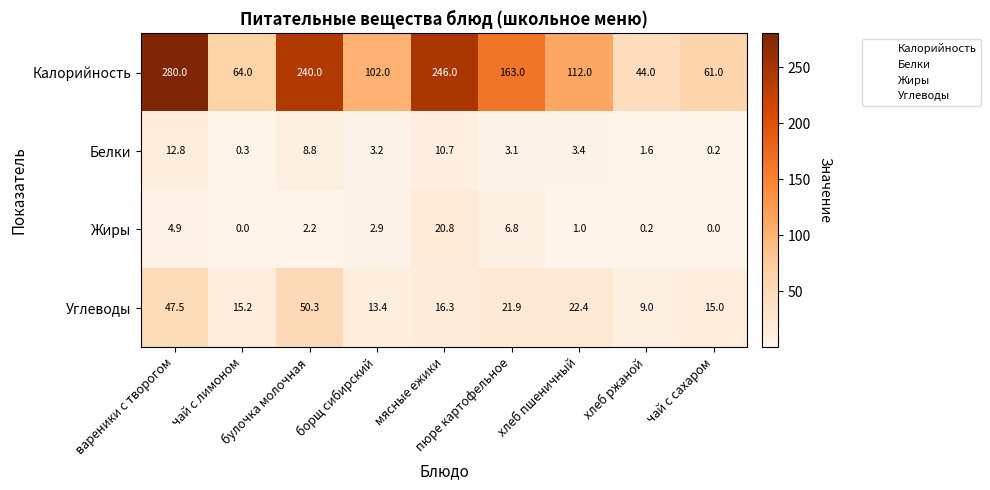

What is the difference between the maximum and minimum values in the Углеводы series?

41.3